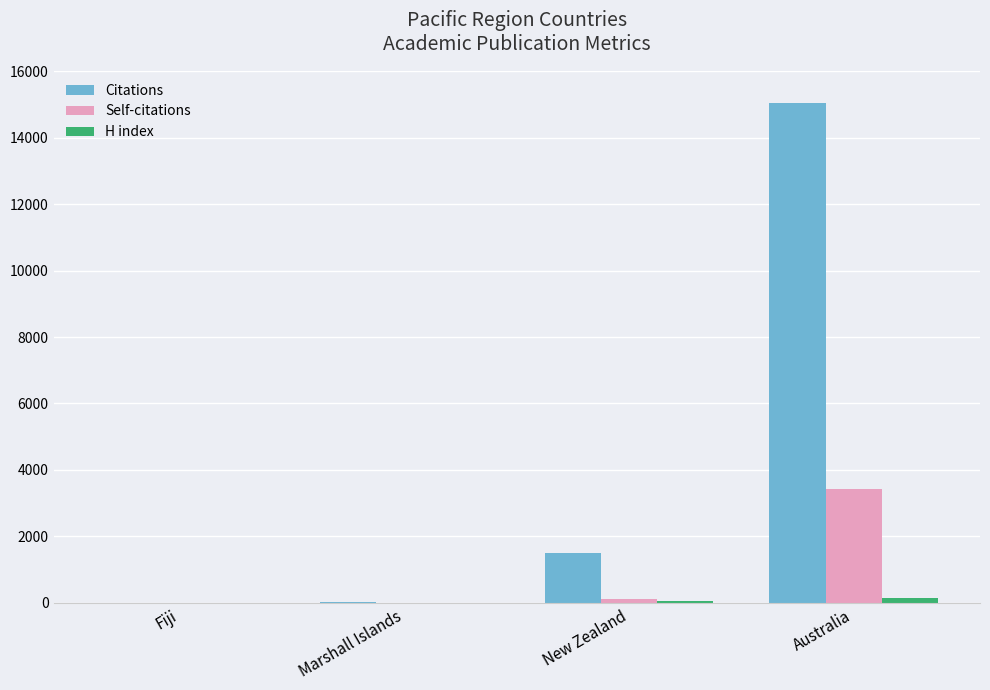

Which series changed the most between Marshall Islands and New Zealand?

Citations